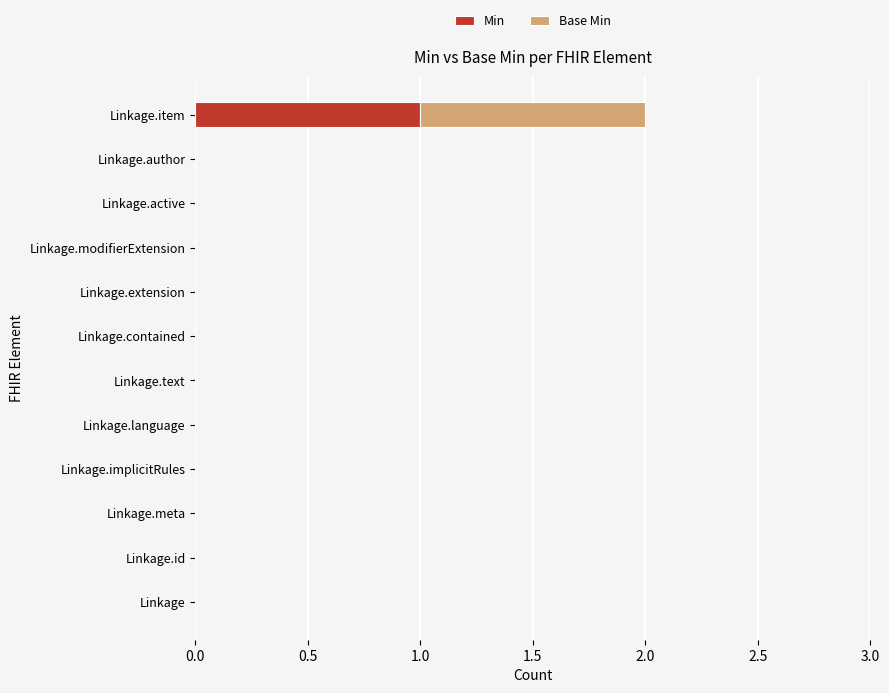

At which category is the sum across all series the highest?

Linkage.item